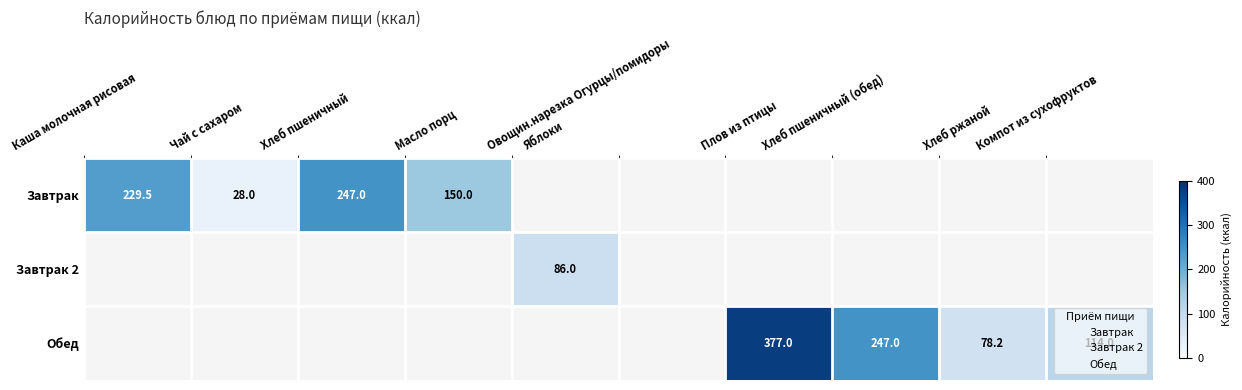

Count the number of categories in the chart.

10